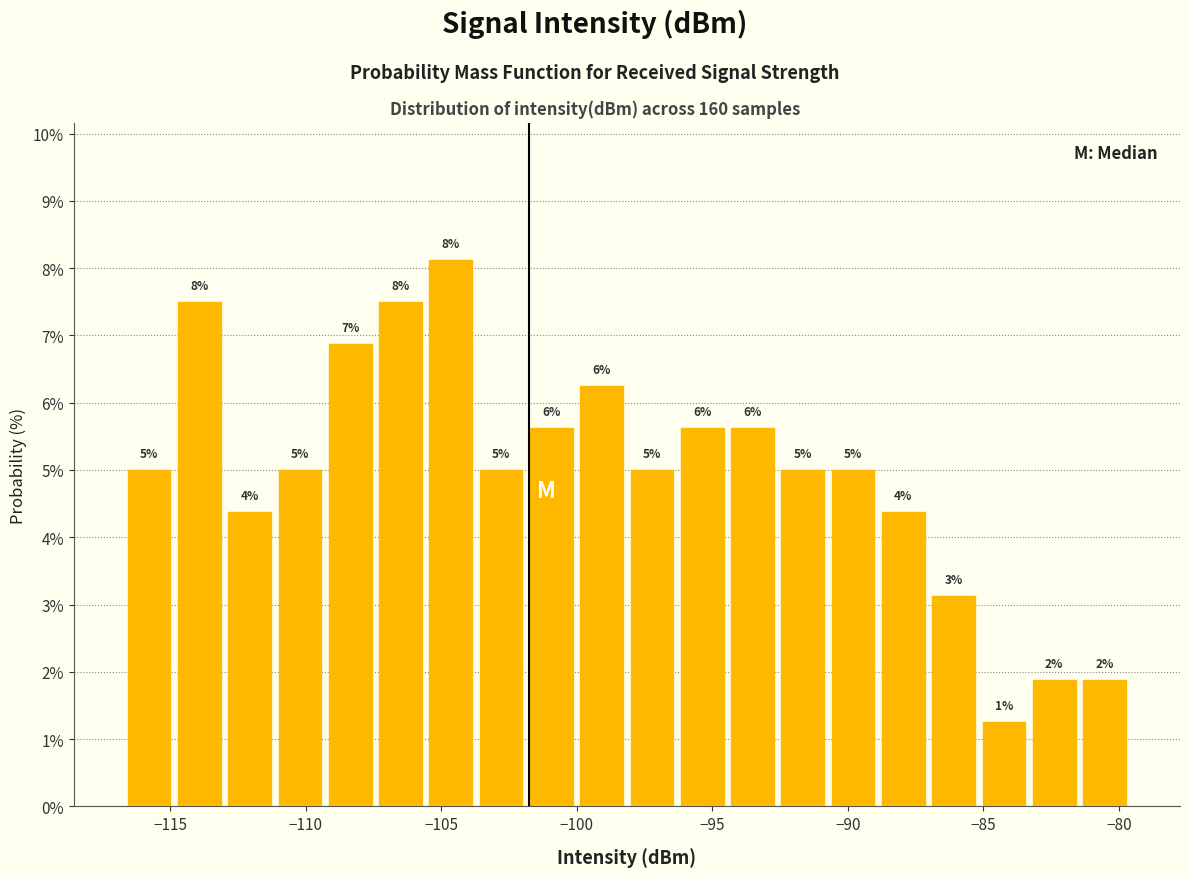

Read against the x-axis, roughly where is the centre of the tallest bar?

-104.5